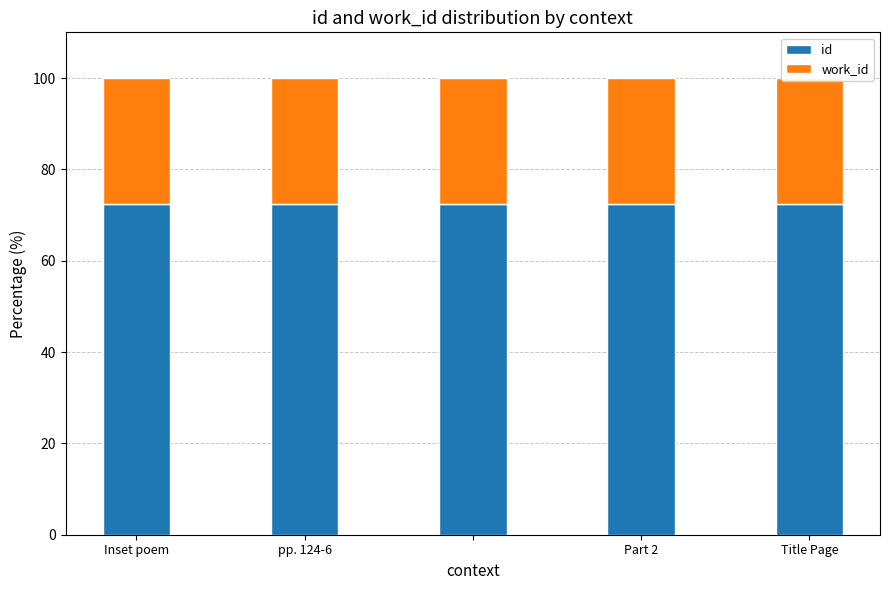

What value does the work_id series have at Inset poem?

27.6